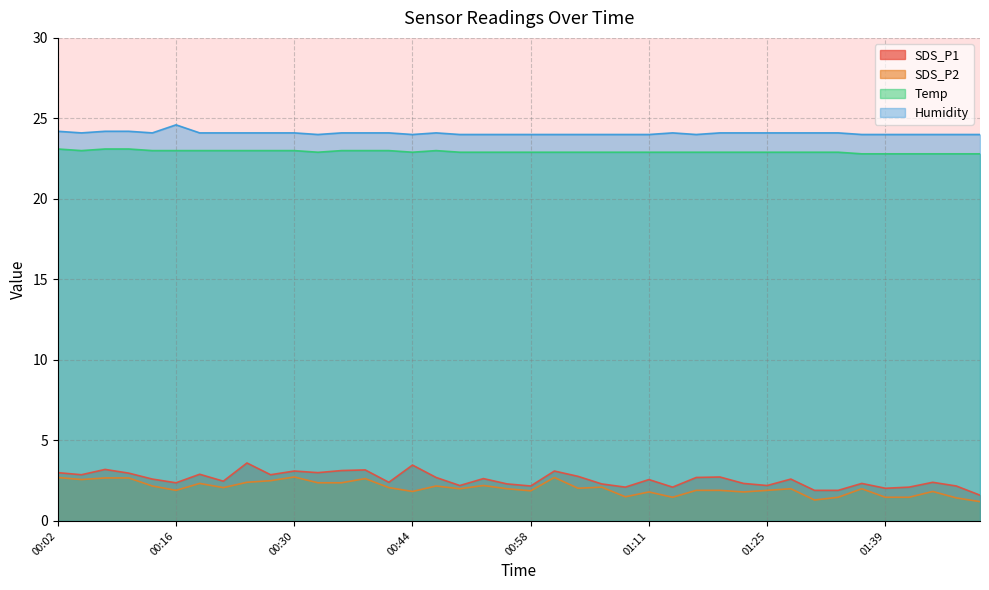

At how many categories does at least one series exceed 7?

40